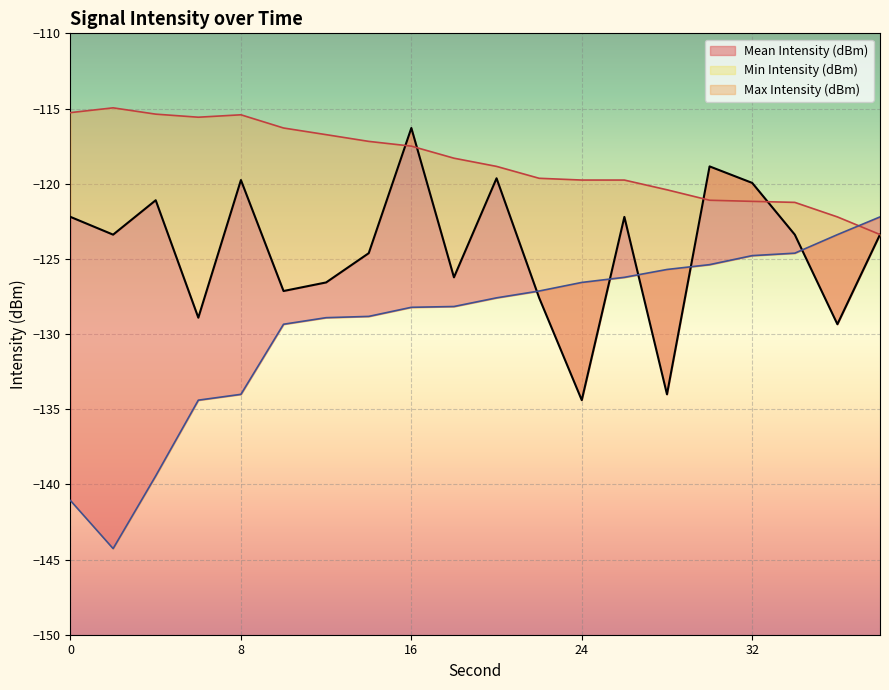

Which series has the largest total across all categories?

Max Intensity (dBm)